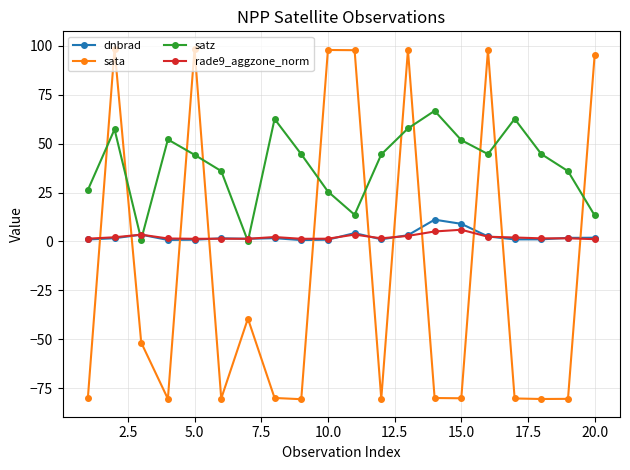

What is the value of the dnbrad point at the 11th from the left?

4.3